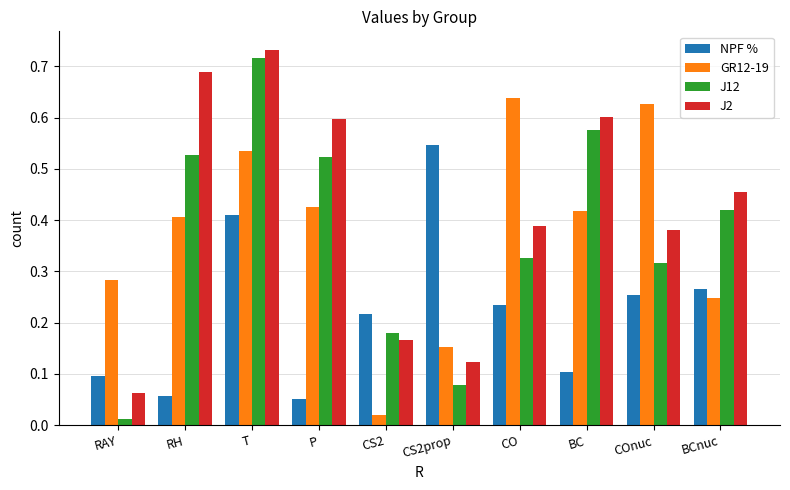

Are the bars horizontal?

No